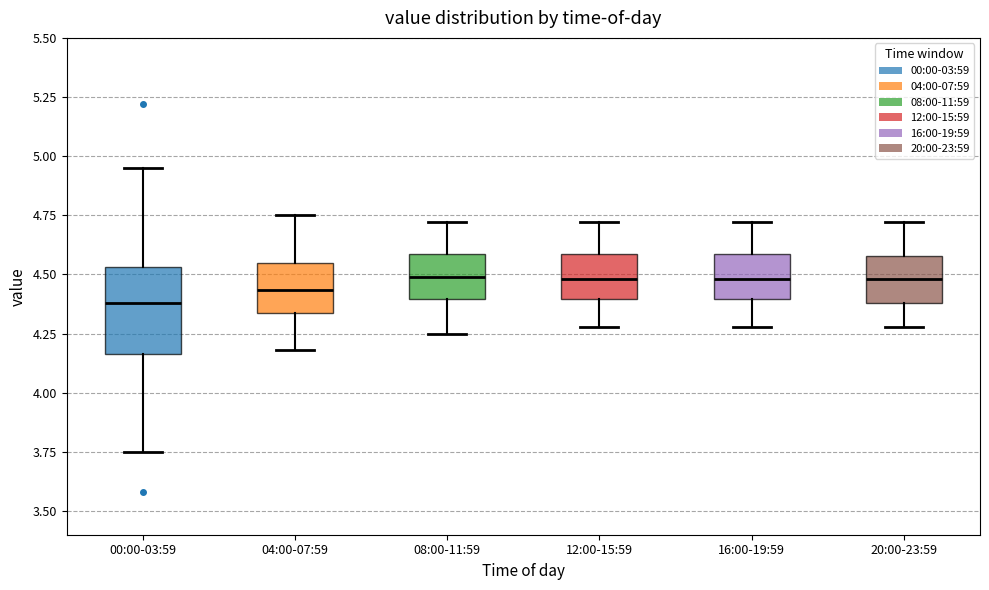

Which box is the tallest, from its lower edge to its upper edge?

00:00-03:59